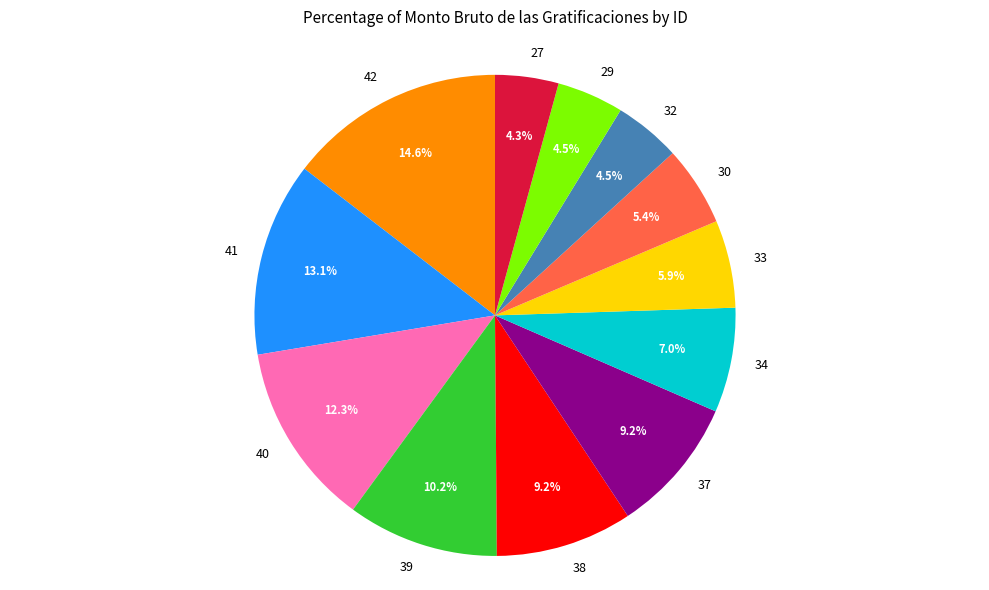

The 30 slice represents 1% of the pie. True or false?

False